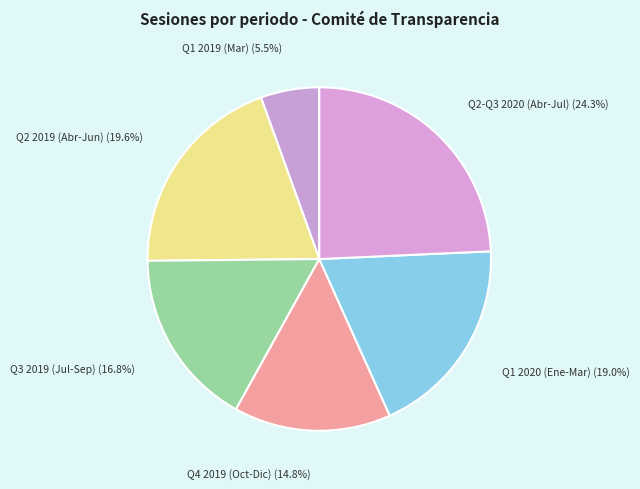

Is there any slice that represents more than half of the pie?

No